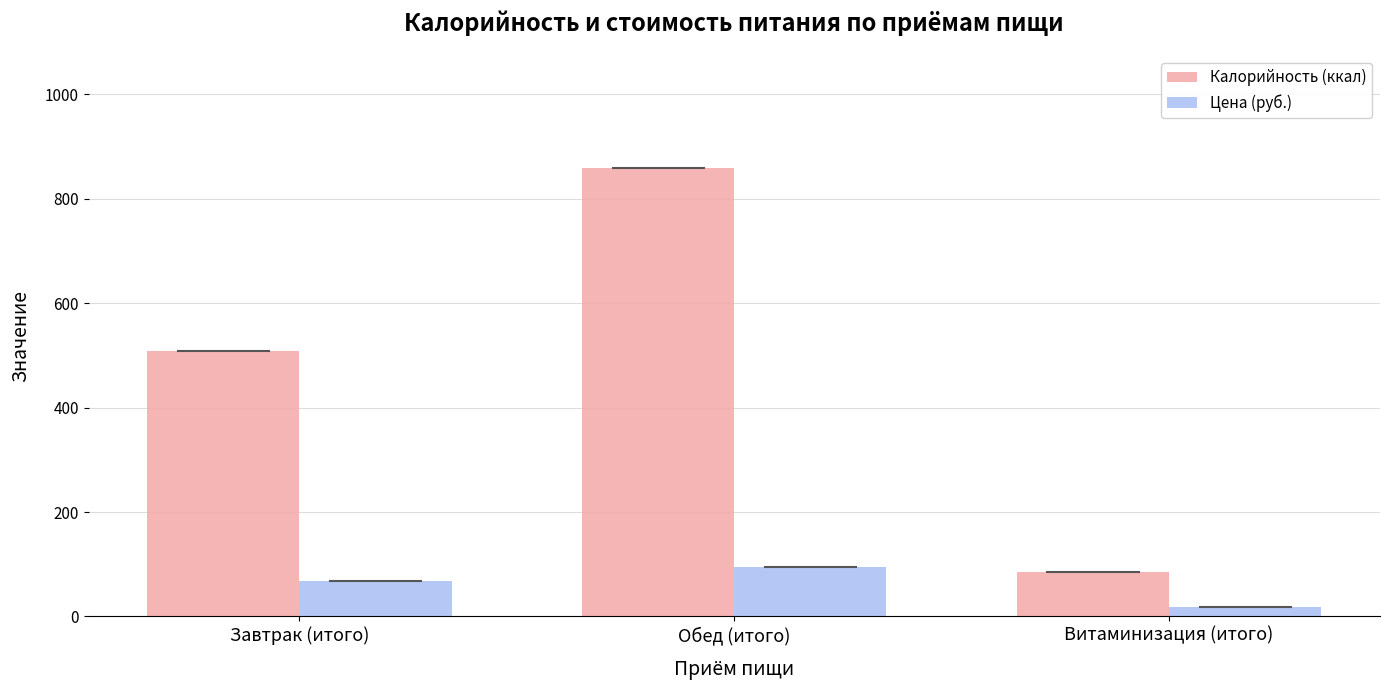

How many data points in Калорийность (ккал) are less than 509?

1